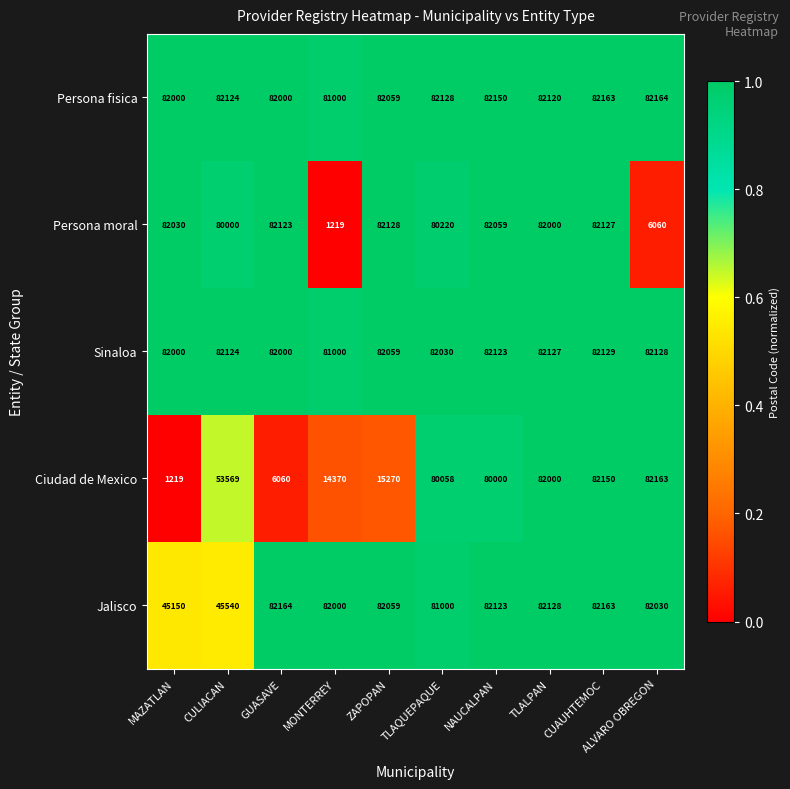

What is the total value across all series at TLALPAN?

410375